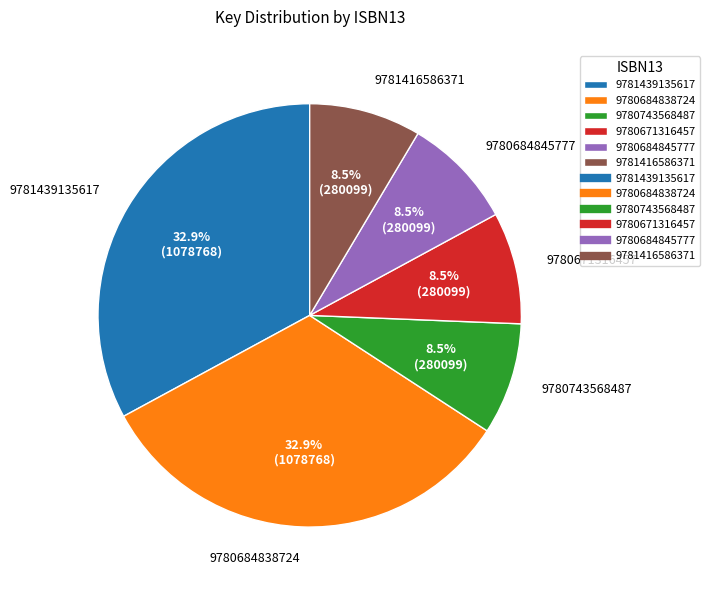

To the nearest percent, what portion does 9781439135617 represent?

33%